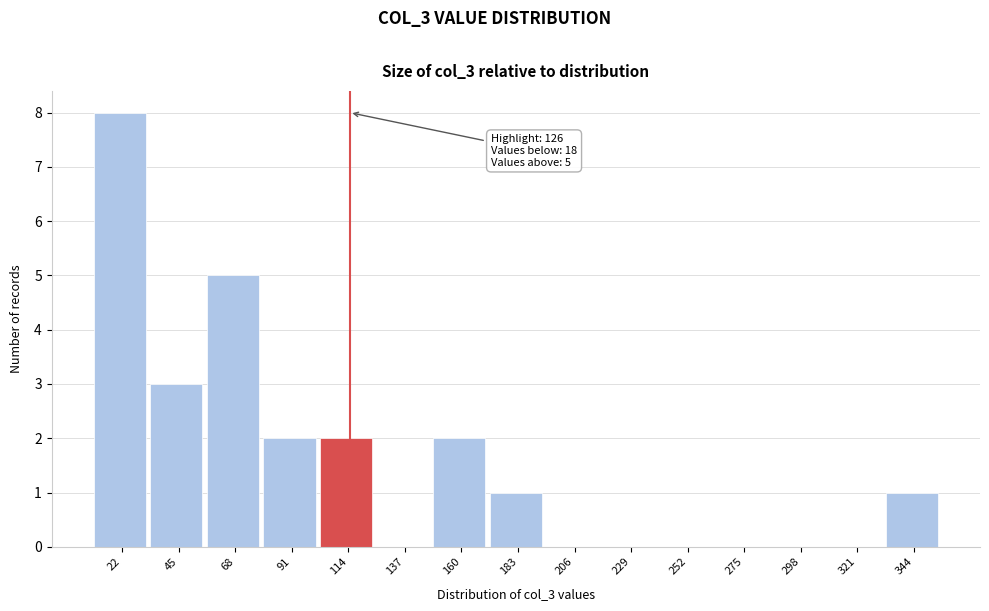

Reading left to right, transcribe all the data shown in this chart.

22=8	45=3	68=5	91=2	114=2	137=0	160=2	183=1	206=0	229=0	252=0	275=0	298=0	321=0	344=1